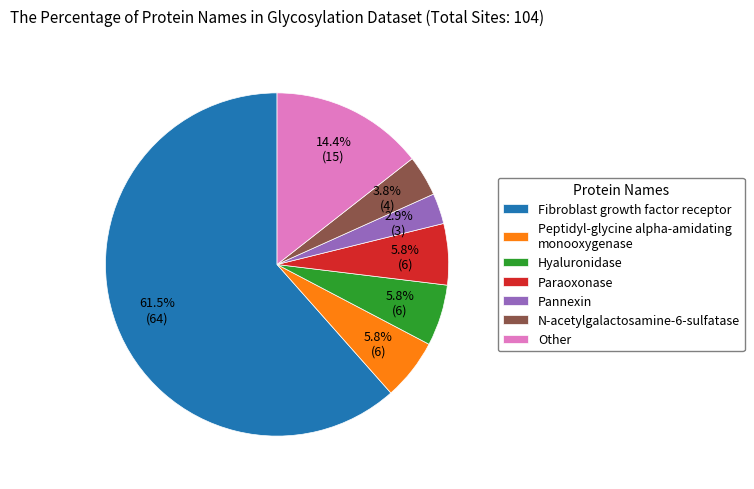

Between Pannexin and N-acetylgalactosamine-6-sulfatase, which is larger?

N-acetylgalactosamine-6-sulfatase